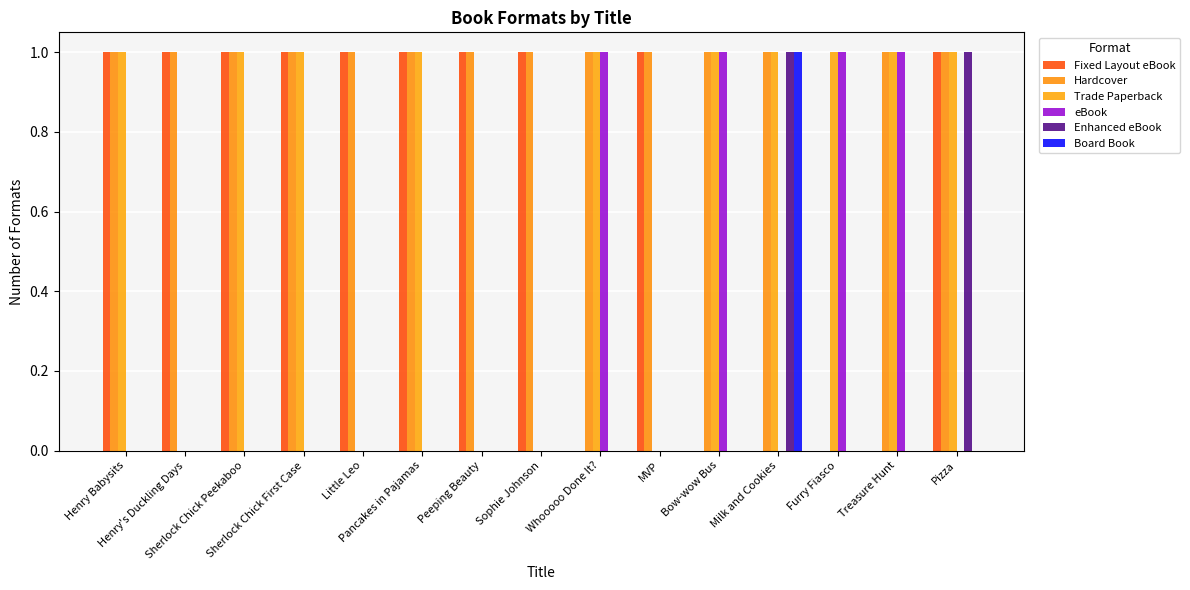

Which label corresponds to the largest value in the chart?

Henry Babysits